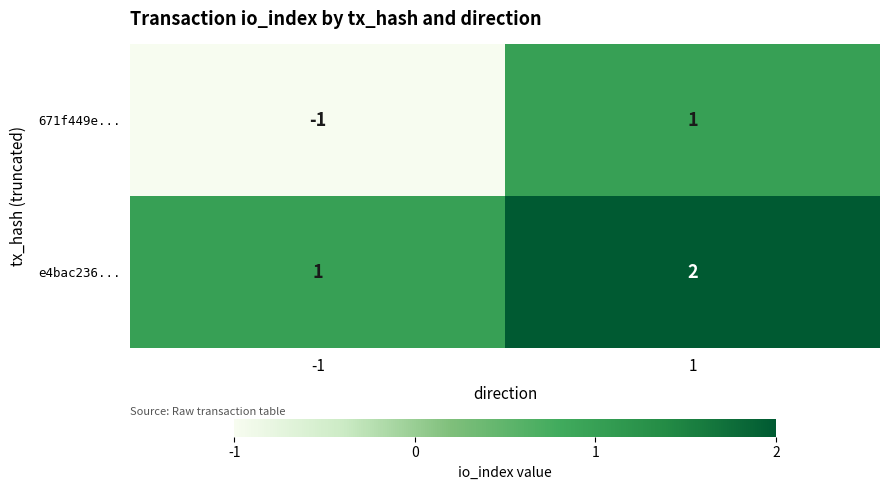

True or false: 671f449e... has a value of -2 at -1.

False